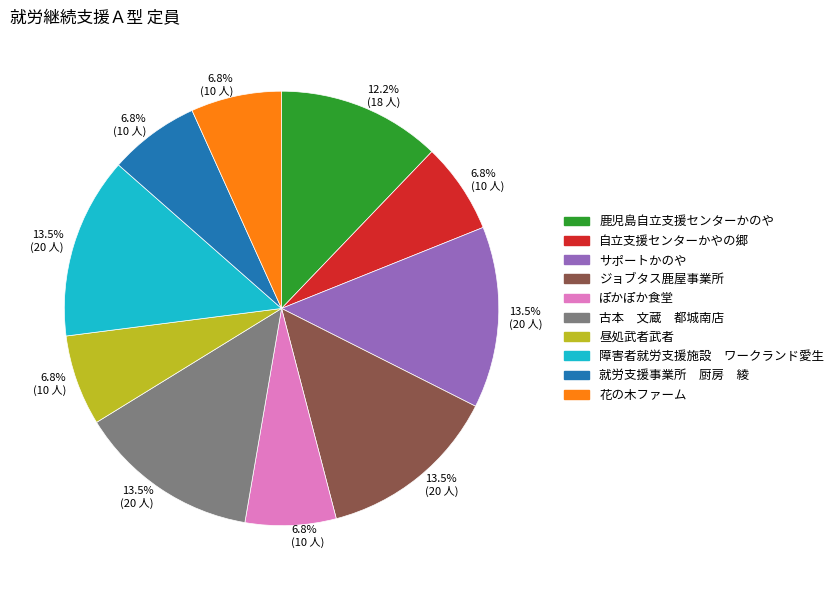

Does any single category account for the majority?

No